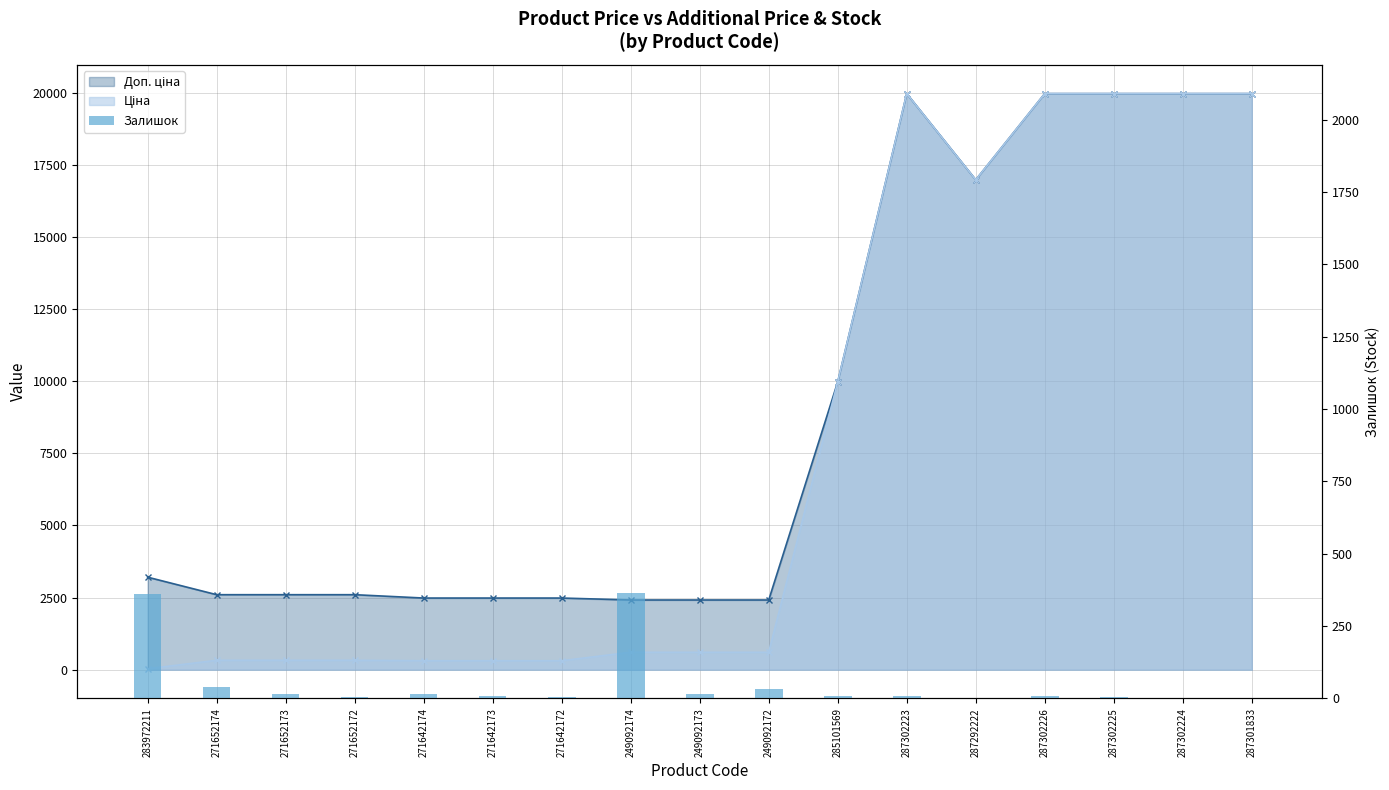

At which label is the value closest to 182?

271652174